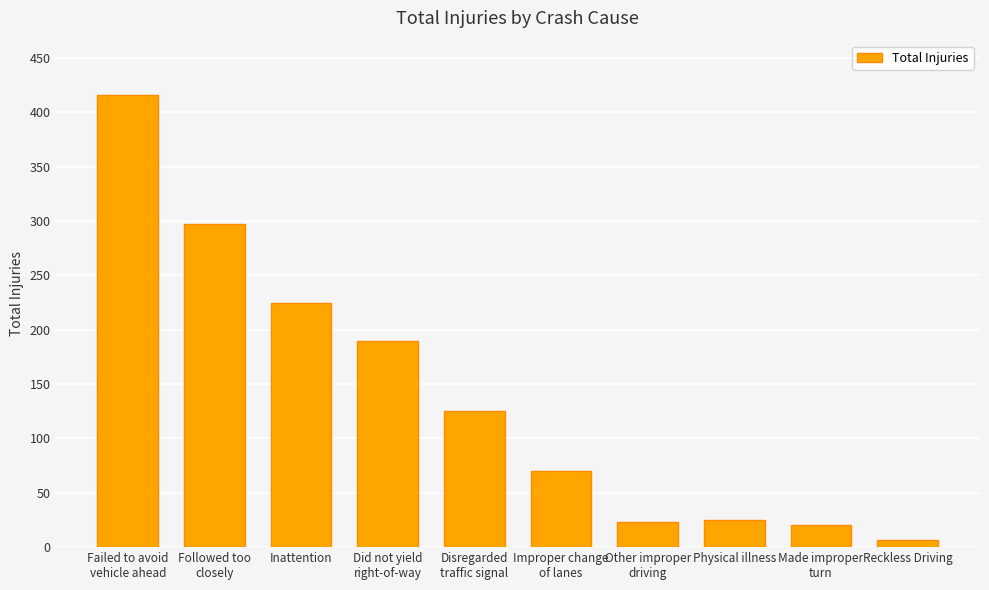

How many categories are shown in the chart?

10